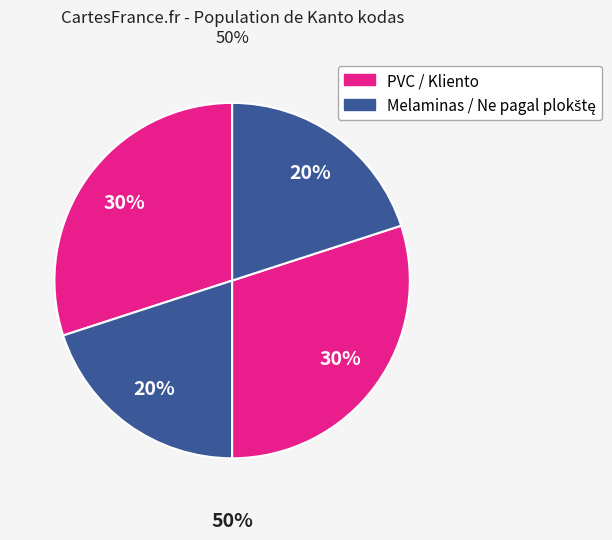

To the nearest percent, what portion does Kliento represent?

30%